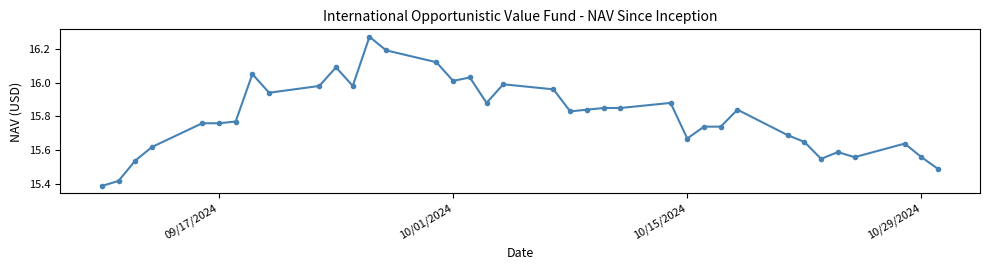

What is the difference between the maximum and minimum values?

0.9